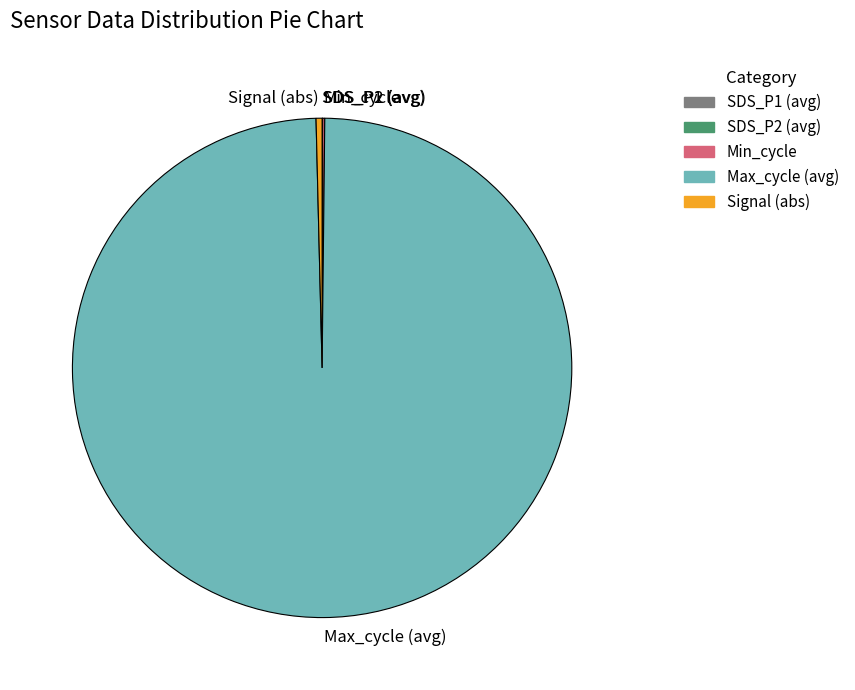

Is it true that Signal (abs) is 0% of the pie?

True